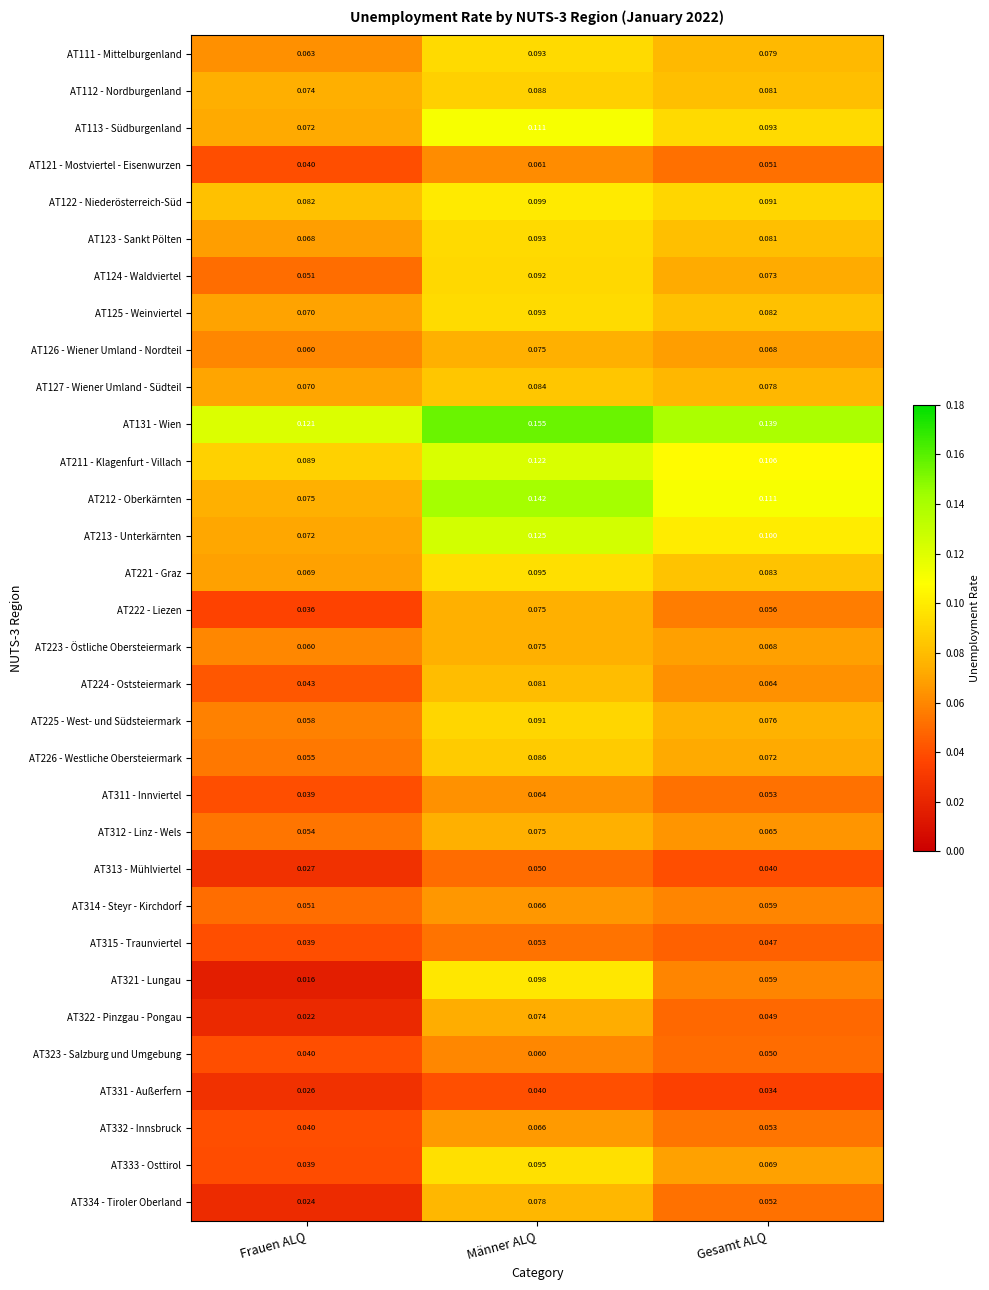

At which category does the chart reach its peak across all series?

Männer ALQ